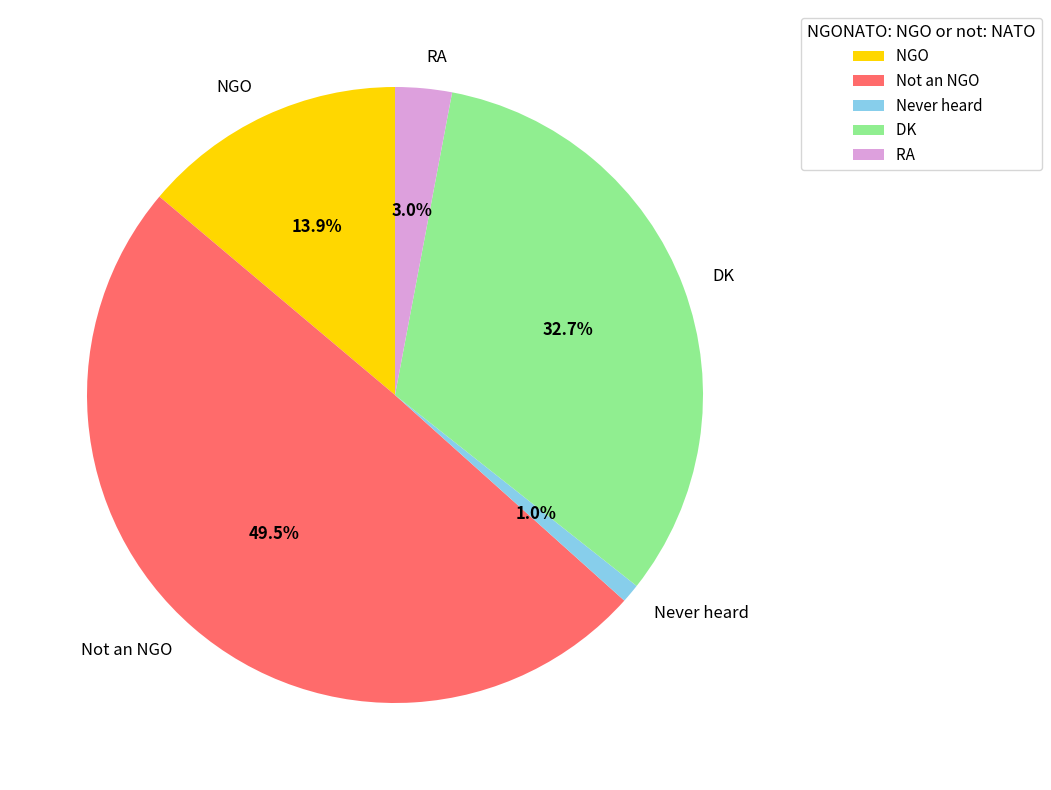

Is there a majority slice in this chart?

No